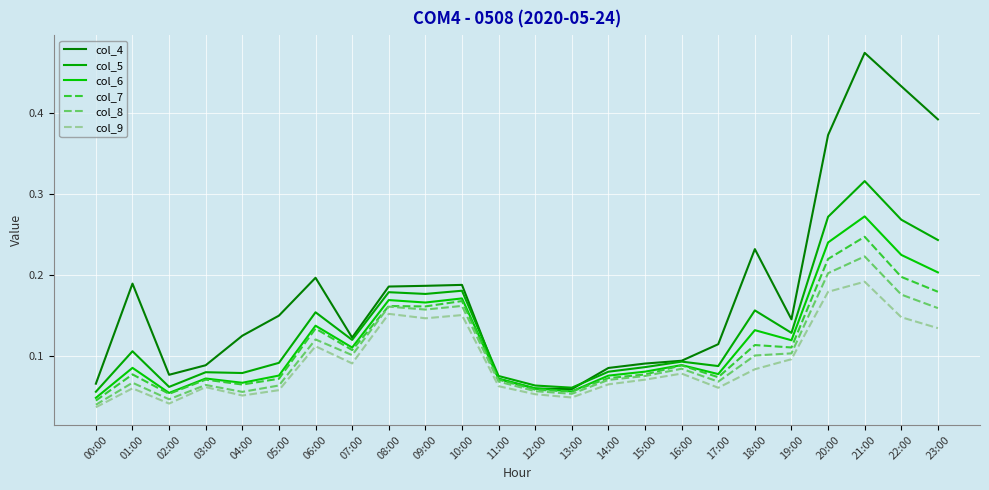

Count the number of categories in the chart.

24